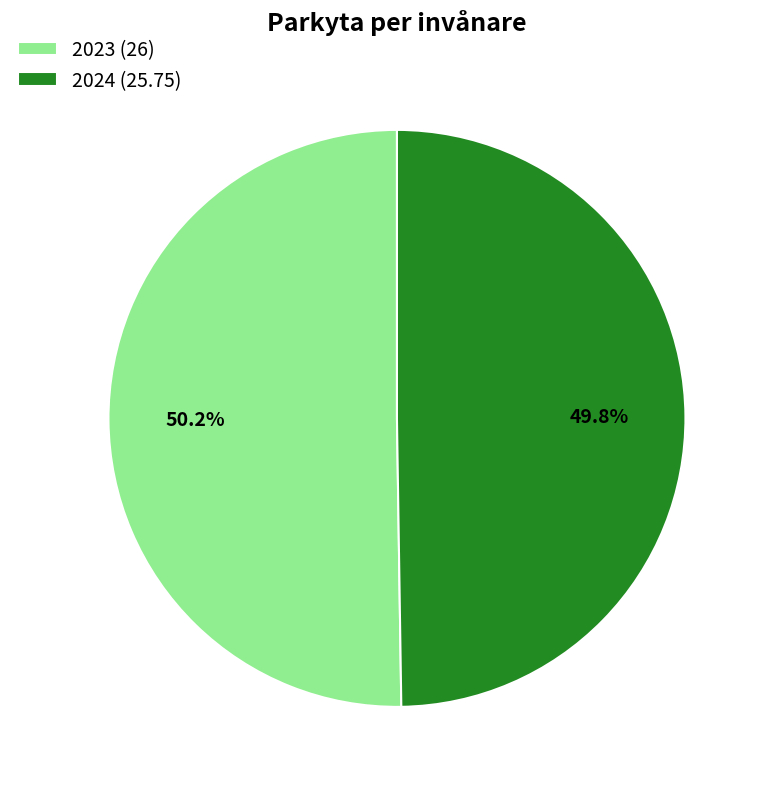

Approximately how many times larger is the value at 2024 (25.75) compared to 2023 (26)?

1.0